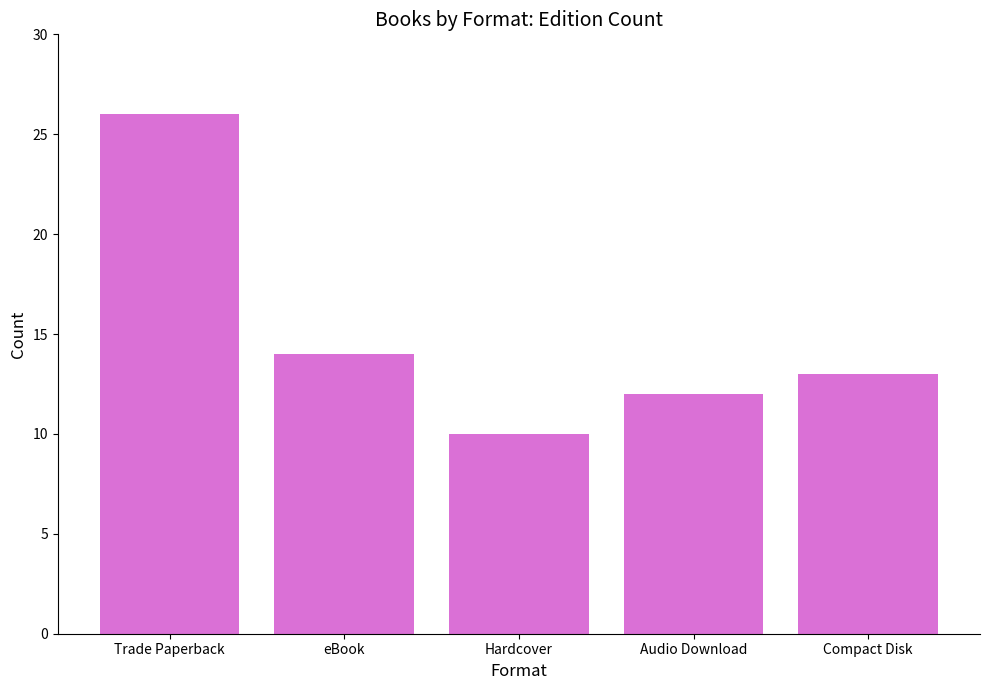

Reading left to right, transcribe all the data shown in this chart.

26	14	10	12	13